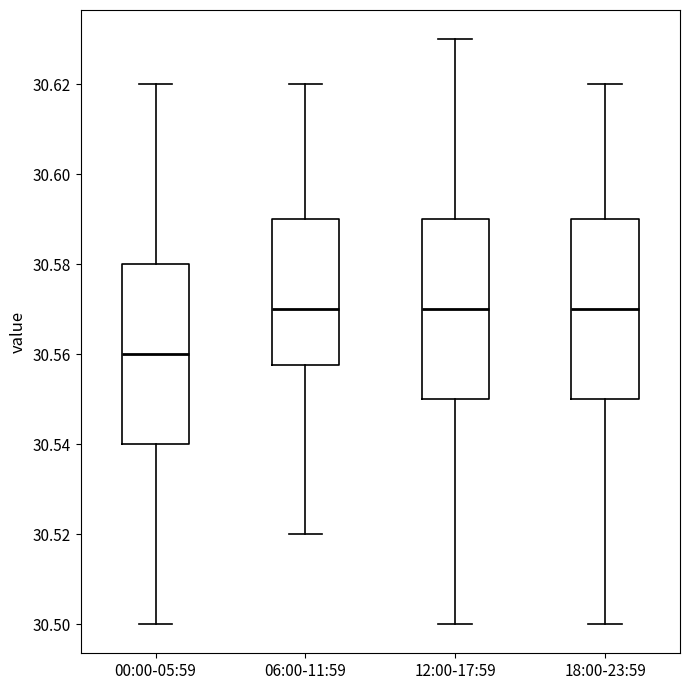

Reading left to right, transcribe this box plot: for each box, give where its median line is, the range the box spans, and where its two whiskers end, as read against the y-axis. The values are not printed on the chart, so give them approximately, as read against the axis.

00:00-05:59: median 30.560, box 30.540 to 30.580, whiskers 30.500 to 30.620
06:00-11:59: median 30.570, box 30.558 to 30.590, whiskers 30.520 to 30.620
12:00-17:59: median 30.570, box 30.550 to 30.590, whiskers 30.500 to 30.630
18:00-23:59: median 30.570, box 30.550 to 30.590, whiskers 30.500 to 30.620